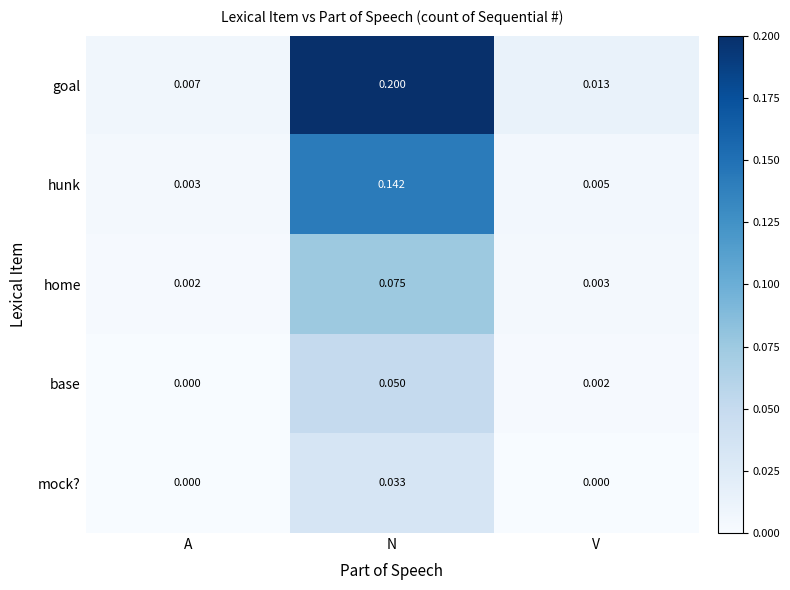

Rank the series by their maximum value, from highest to lowest.

goal, hunk, home, base, mock?